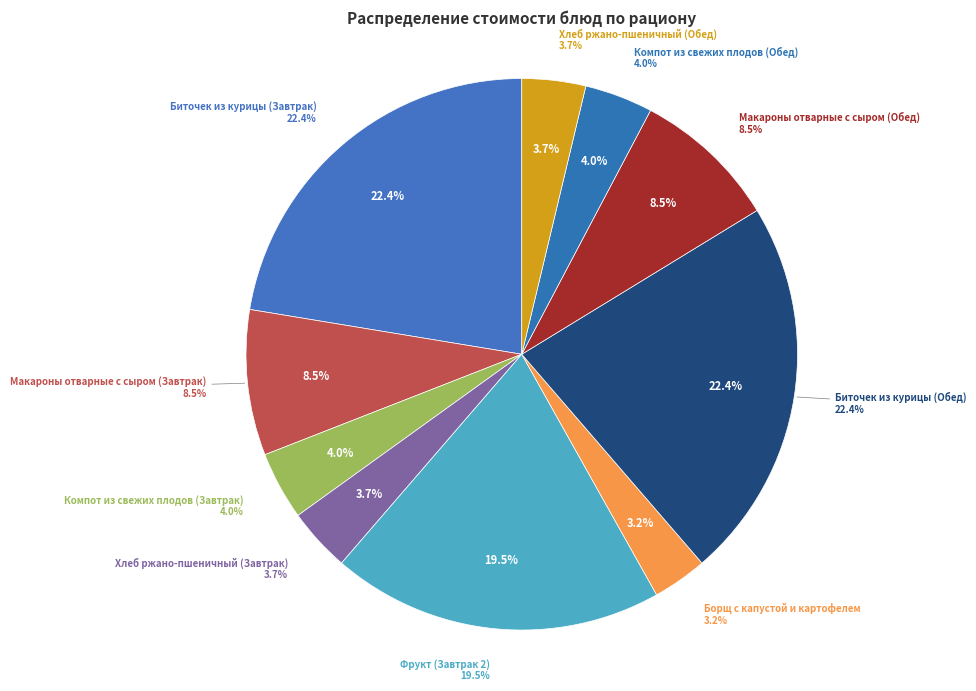

Does Хлеб ржано-пшеничный (Завтрак) account for over 50% of the chart?

No